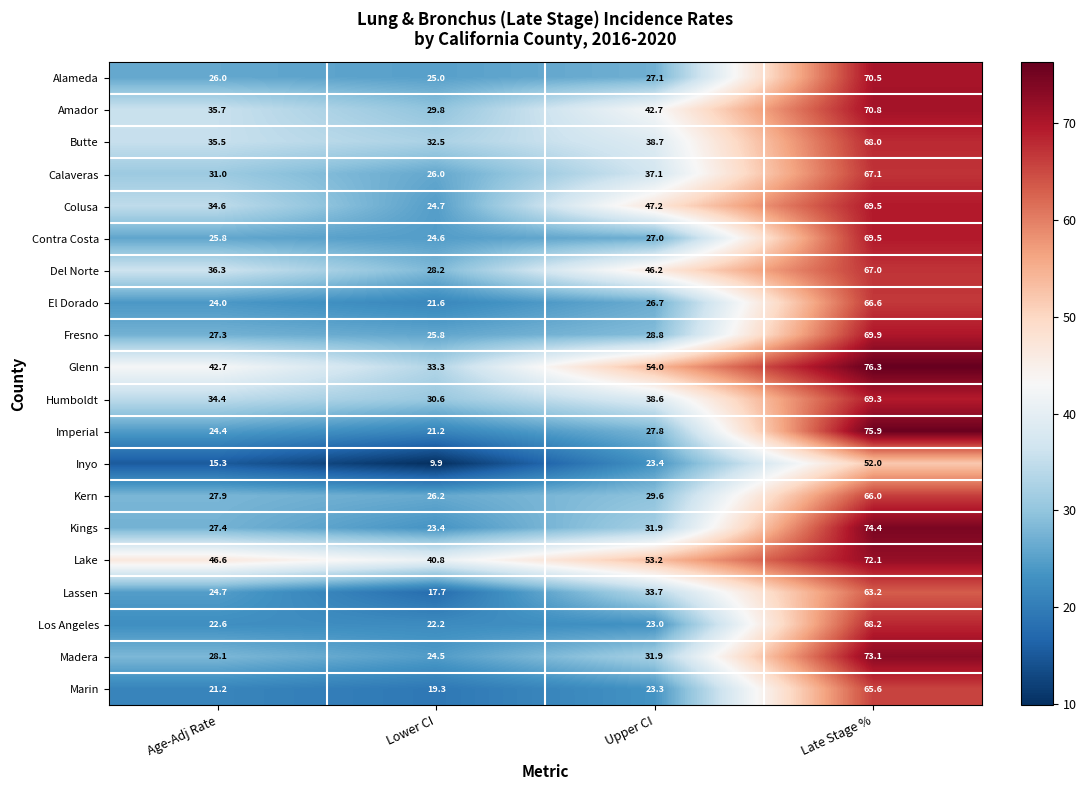

At how many categories does at least one series exceed 18?

4